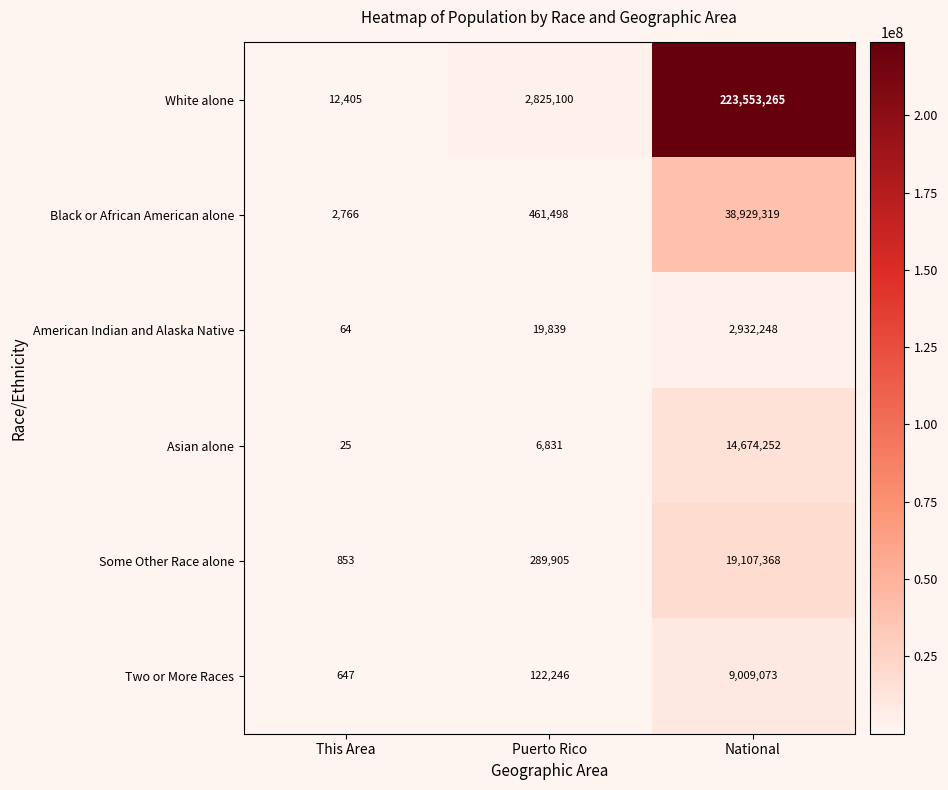

What is the sum of all Black or African American alone values?

39393583